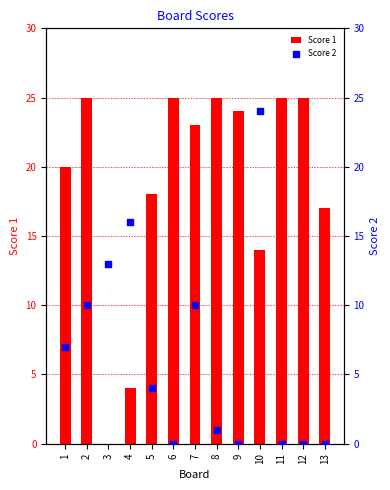

Which series has the largest total across all categories?

Score 1